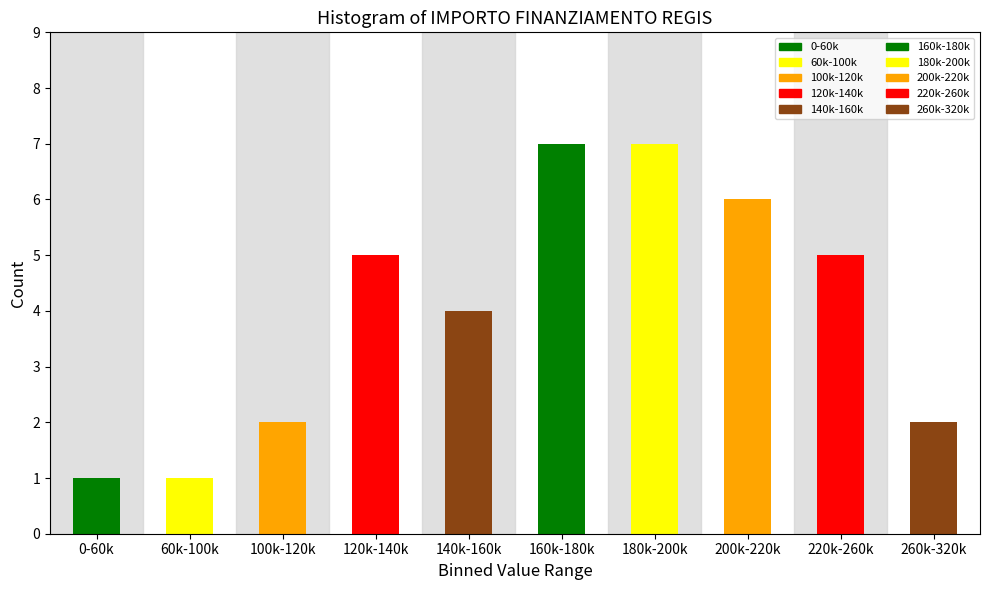

Reading left to right, transcribe all the data shown in this chart.

0-60k=1	60k-100k=1	100k-120k=2	120k-140k=5	140k-160k=4	160k-180k=7	180k-200k=7	200k-220k=6	220k-260k=5	260k-320k=2